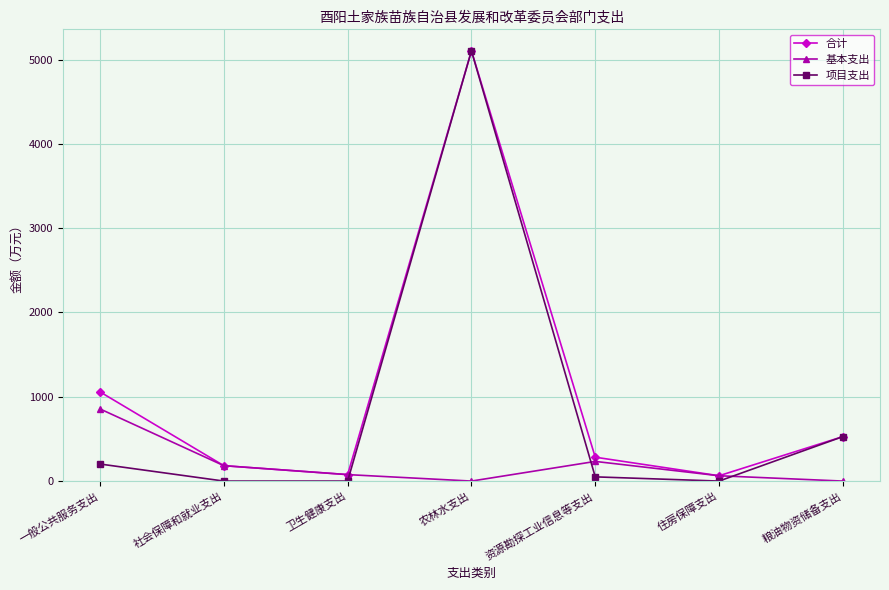

How many lines are shown in the chart?

3